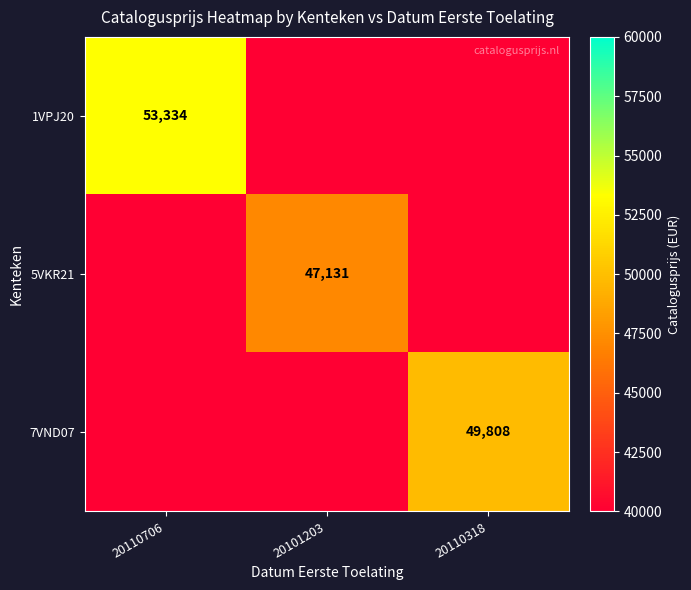

How many values in the 5VKR21 series exceed 0?

1